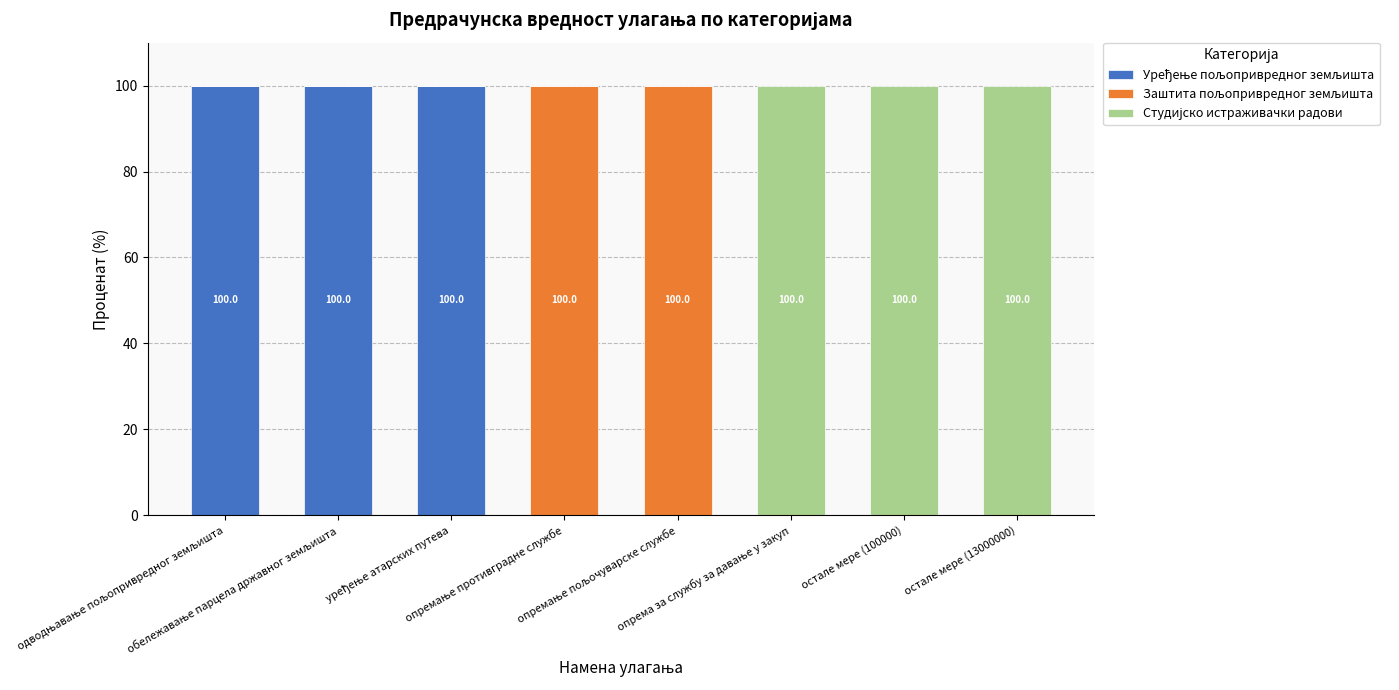

Are the bars grouped side by side (vs. stacked)?

No